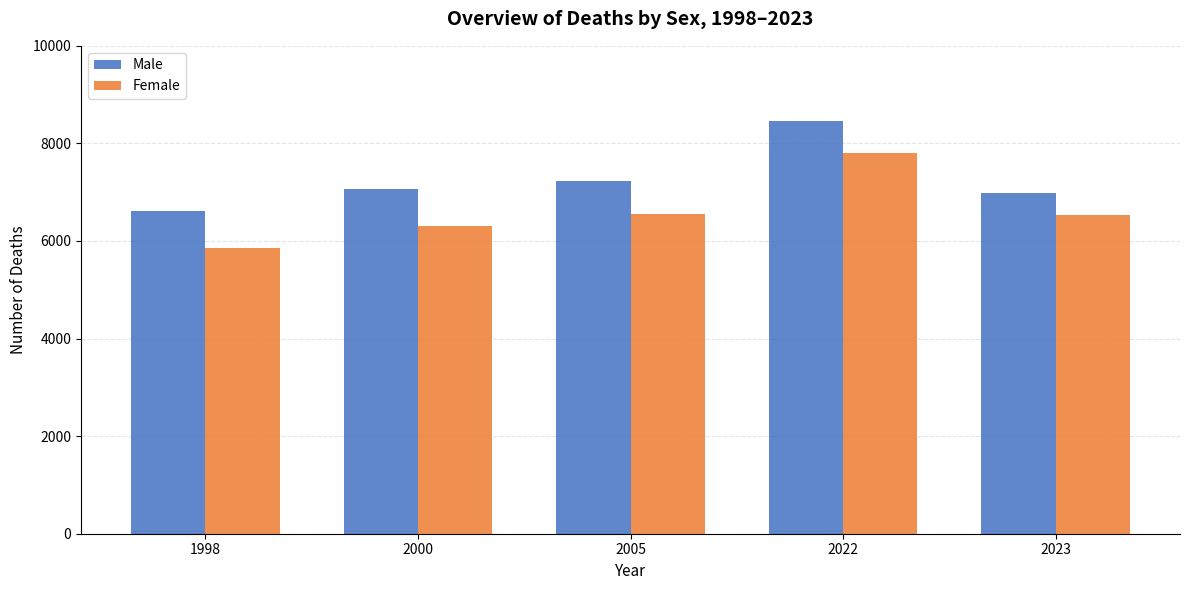

What is the difference between the second highest and second lowest values in the Female series?

262